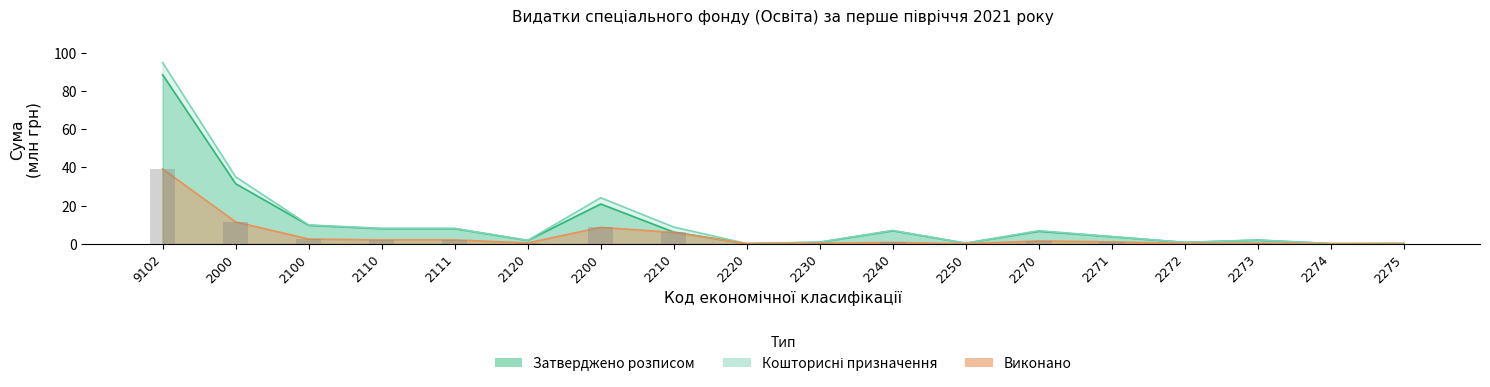

The value of Кошторисні призначення at 2100 is 2.2. True or false?

False